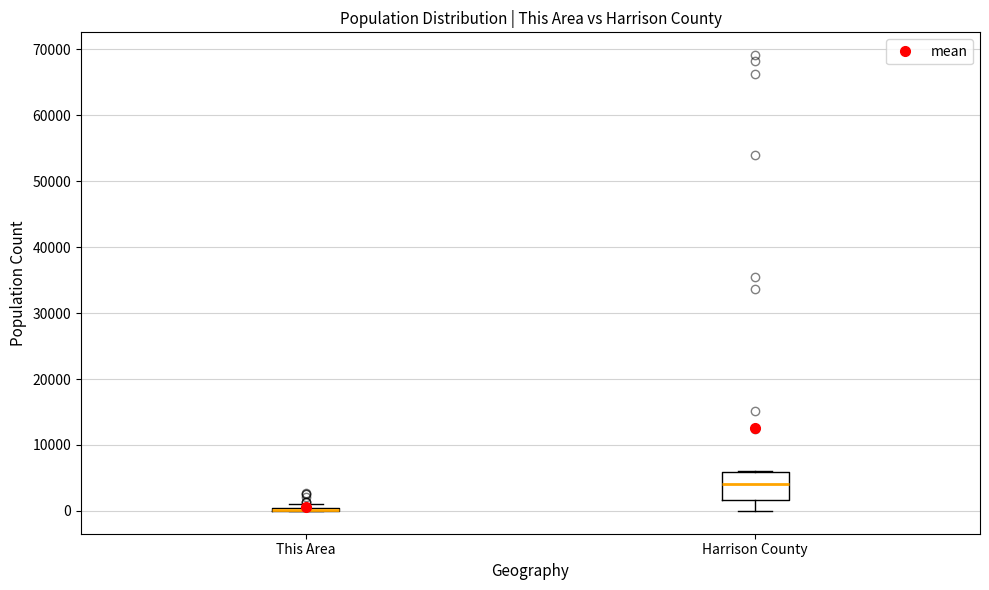

Reading left to right, read every box against the y-axis: the position of its median line, the range the box covers, and the ends of its whiskers. The values are not printed on the chart, so give them approximately, as read against the axis.

This Area: box collapsed to a line at 0, whiskers 0 to 1000
Harrison County: median 4000, box 2000 to 6000, whiskers 0 to 6000